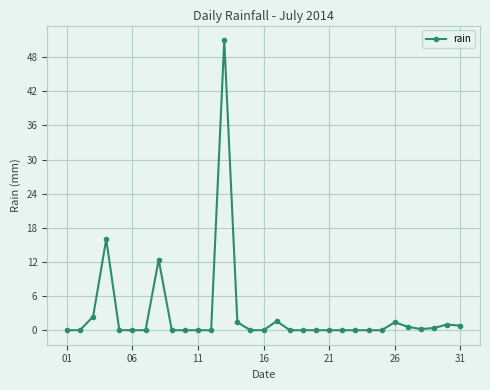

True or false: there are more than 2 points higher than both neighbors.

True